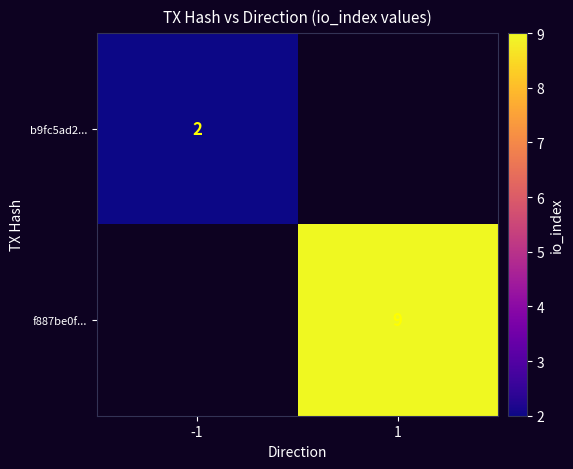

What is the spread (max minus min) of values at -1?

2